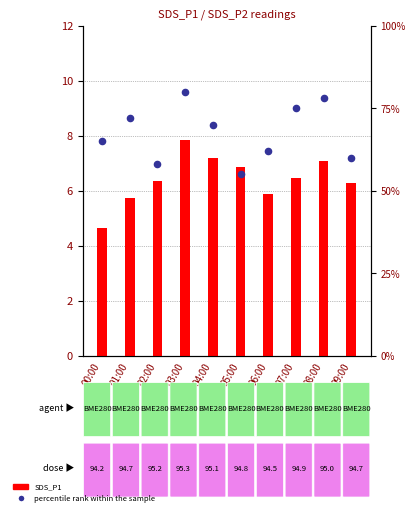

Is the value of percentile rank within the sample at 02:00 greater than the value of SDS_P1 at 05:00?

Yes